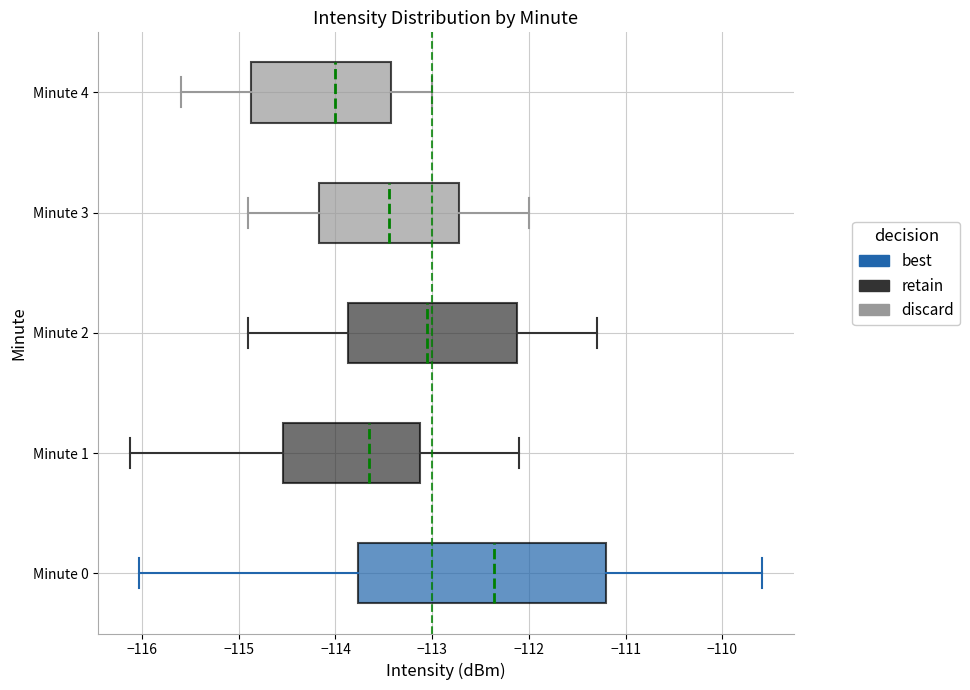

Reading bottom to top, read every box against the x-axis: the position of its median line, the range the box covers, and the ends of its whiskers. The values are not printed on the chart, so give them approximately, as read against the axis.

Minute 0: median -112.4, box -113.8 to -111.2, whiskers -116.0 to -109.6
Minute 1: median -113.6, box -114.5 to -113.1, whiskers -116.1 to -112.1
Minute 2: median -113.0, box -113.9 to -112.1, whiskers -114.9 to -111.3
Minute 3: median -113.4, box -114.2 to -112.7, whiskers -114.9 to -112.0
Minute 4: median -114.0, box -114.9 to -113.4, whiskers -115.6 to -113.0